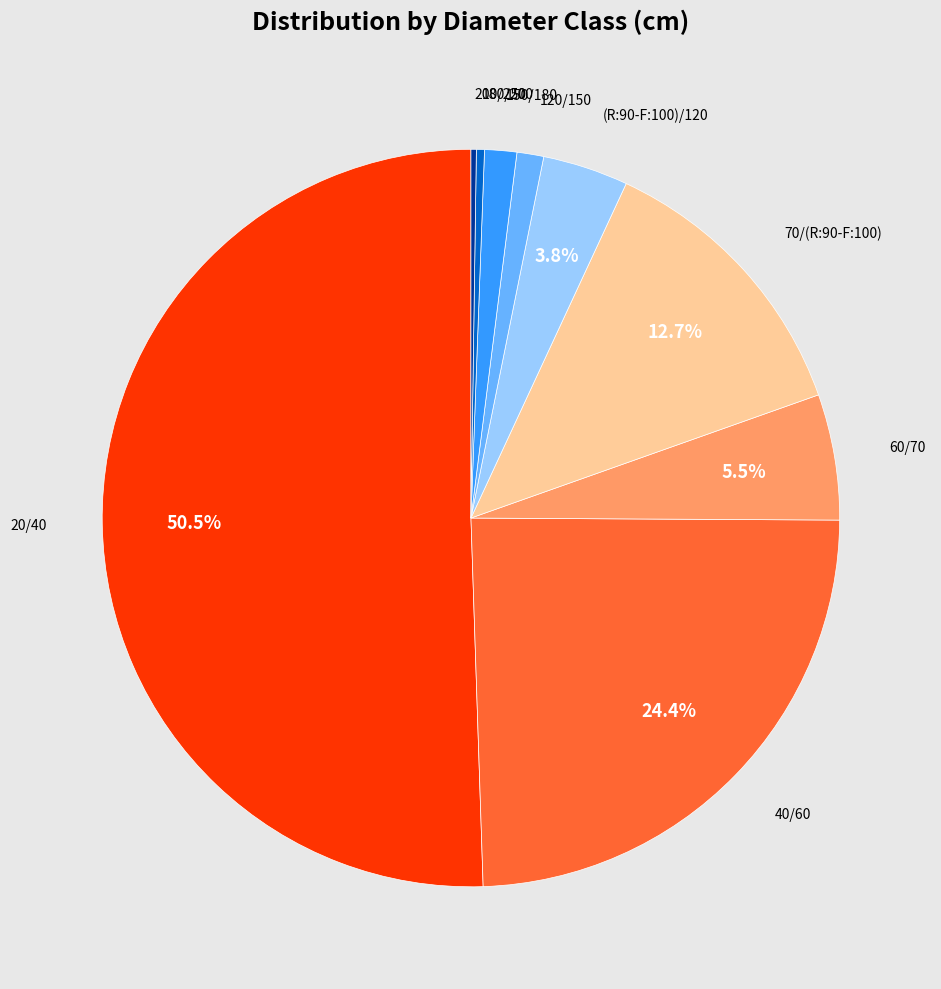

Approximately how many times larger is the value at 60/70 compared to 40/60?

0.2